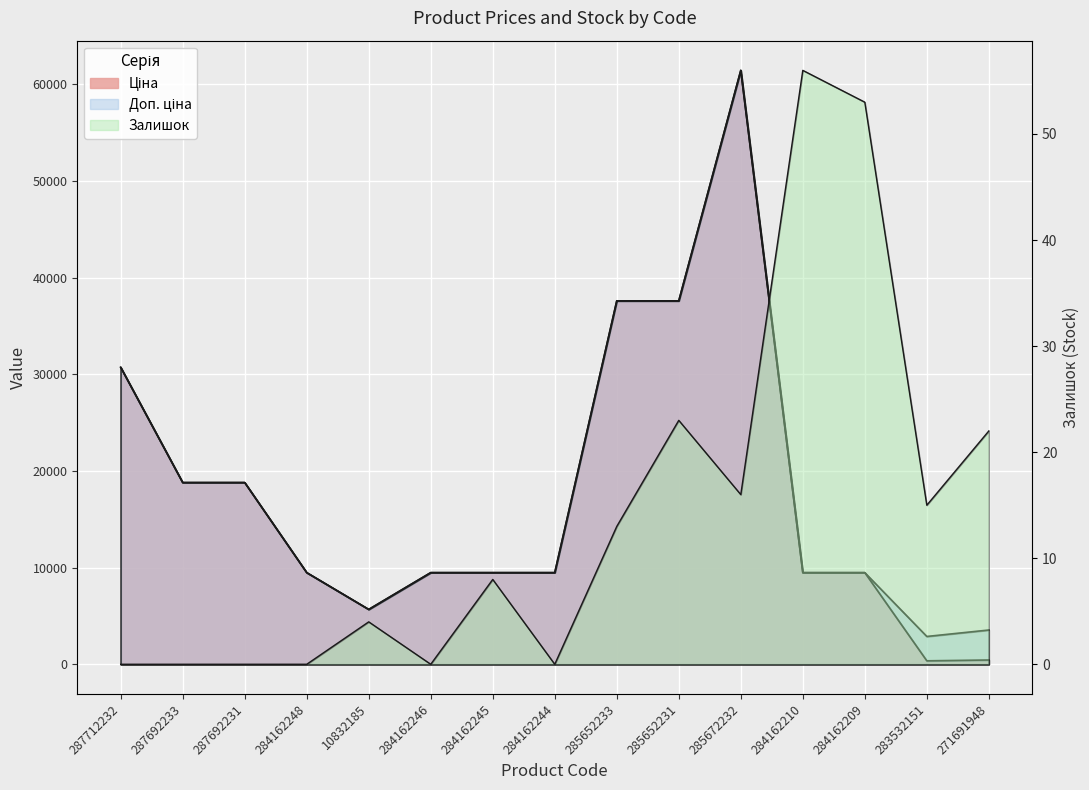

Where is Ціна nearest to the value 30897?

287712232